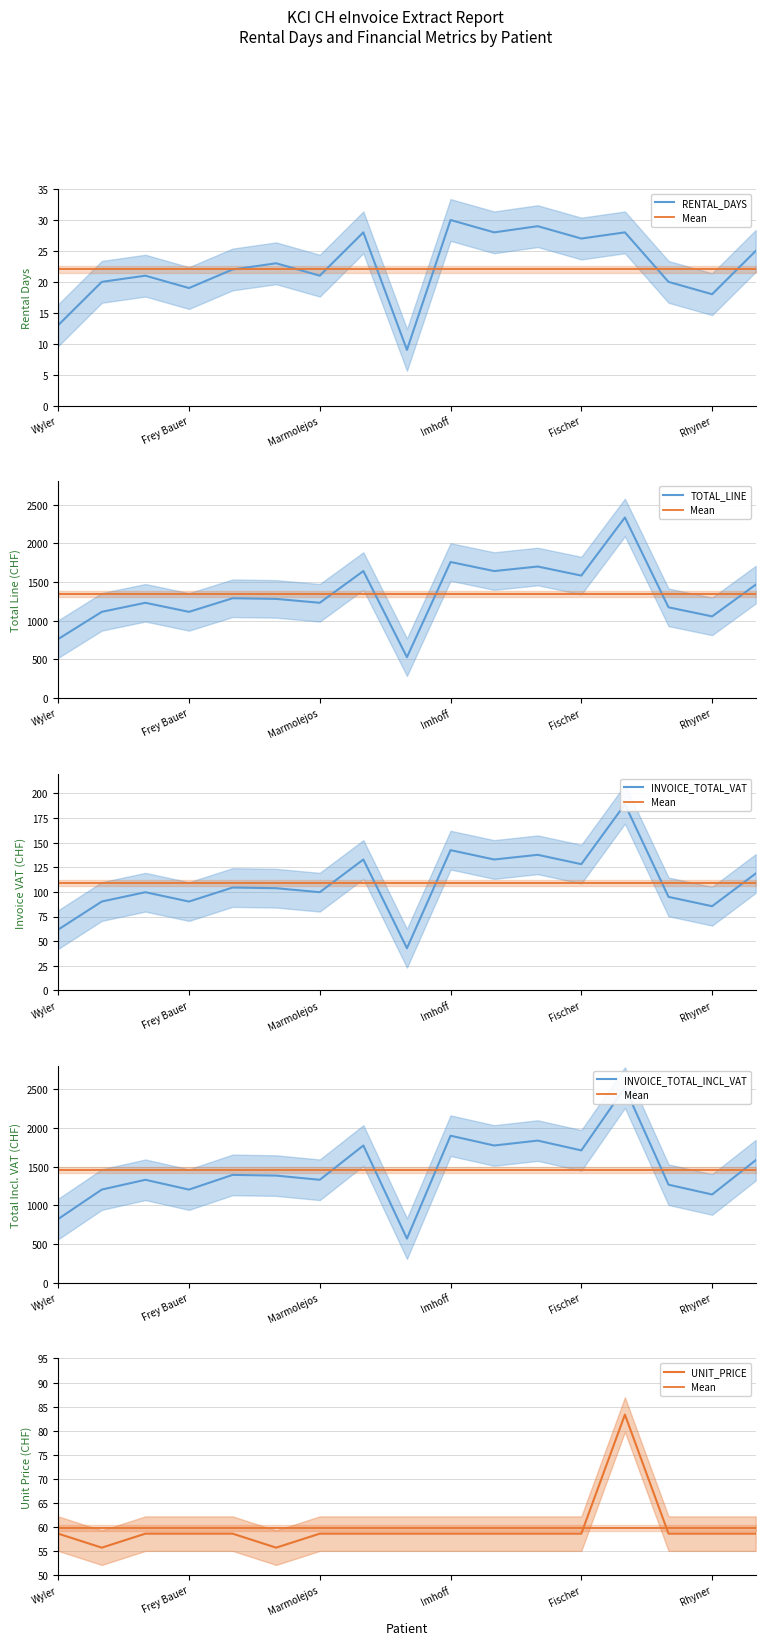

True or false: INVOICE_TOTAL_INCL_VAT has more than 1 points higher than both neighbors.

True